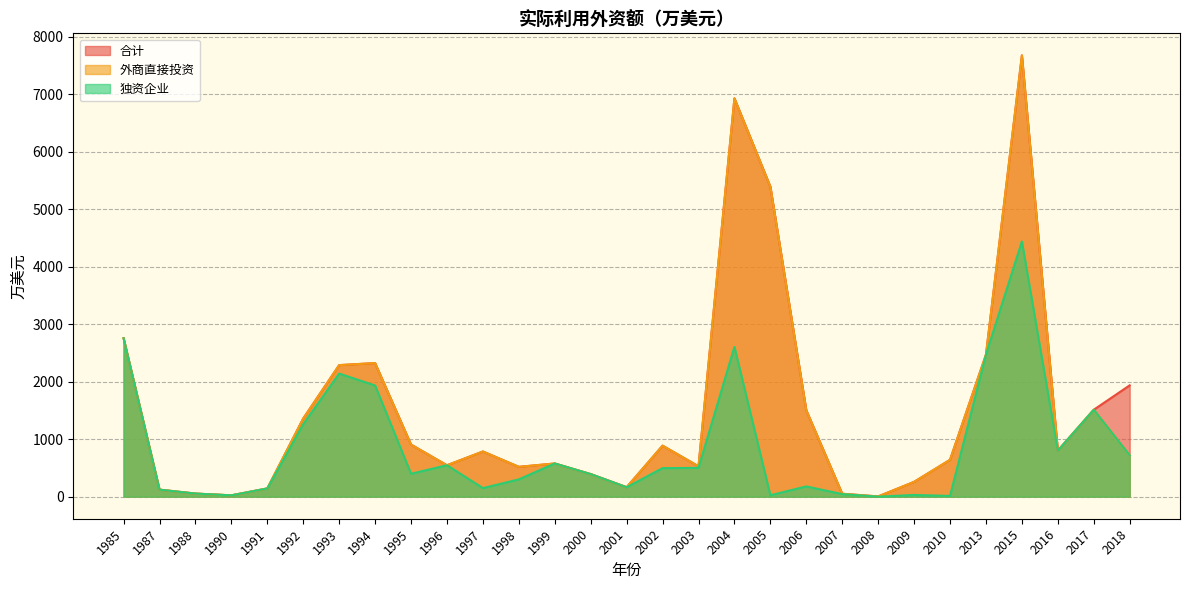

True or false: 独资企业 and 合计 cross at least once.

False